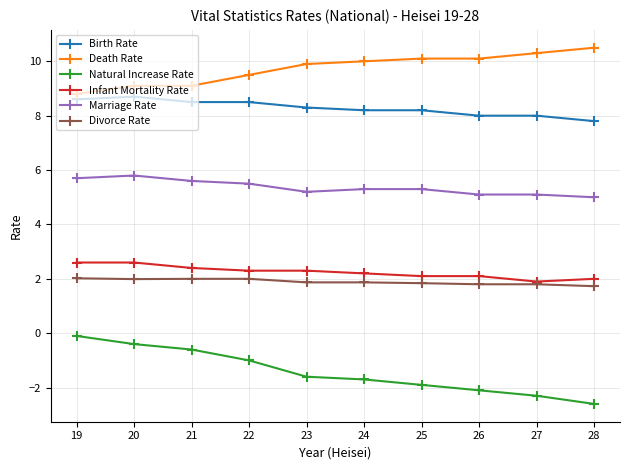

The value of Infant Mortality Rate at 21 is 2.4. True or false?

True